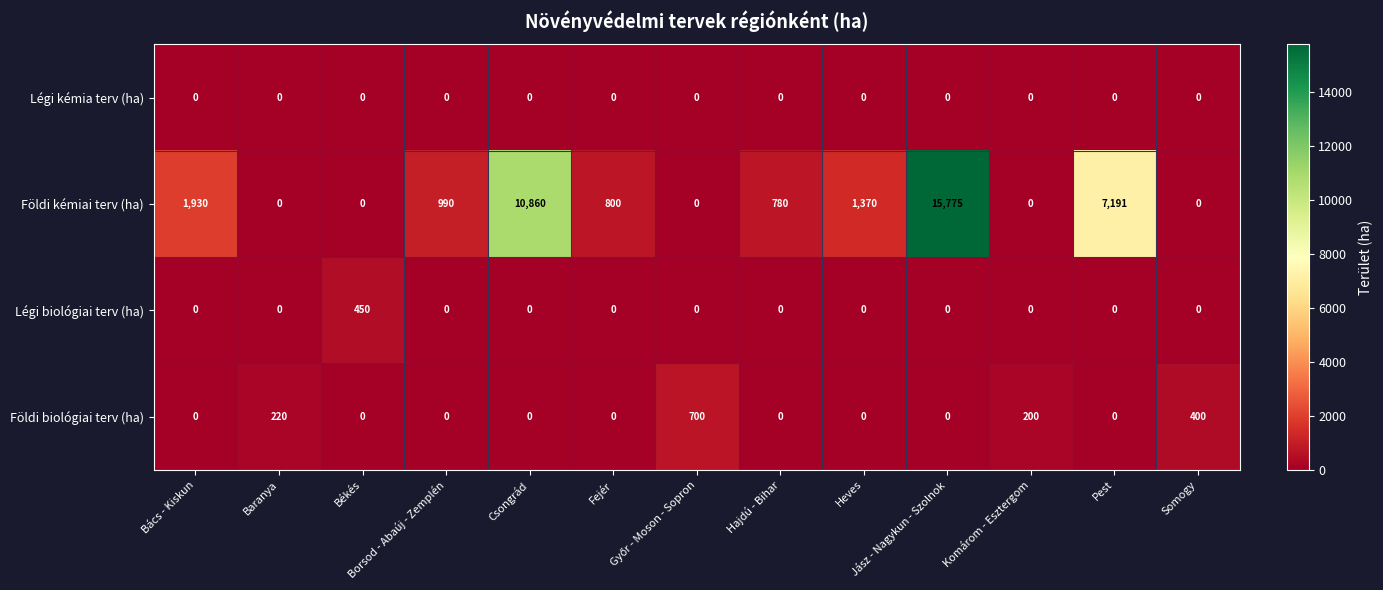

Which series has the widest spread of values?

Földi kémiai terv (ha)